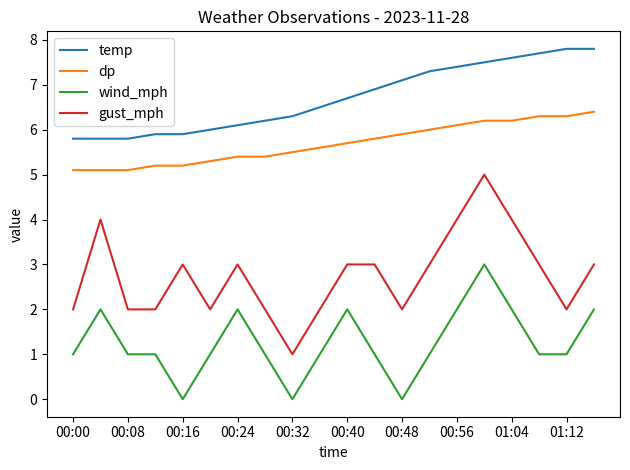

Which series has the largest total across all categories?

temp